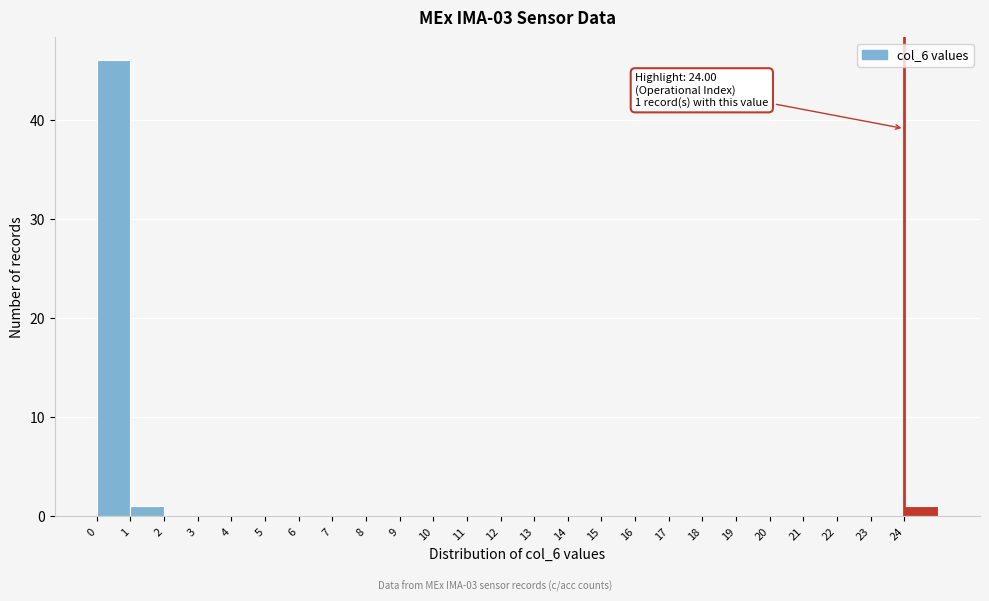

Which range on the x-axis has the tallest bar?

0 to 1